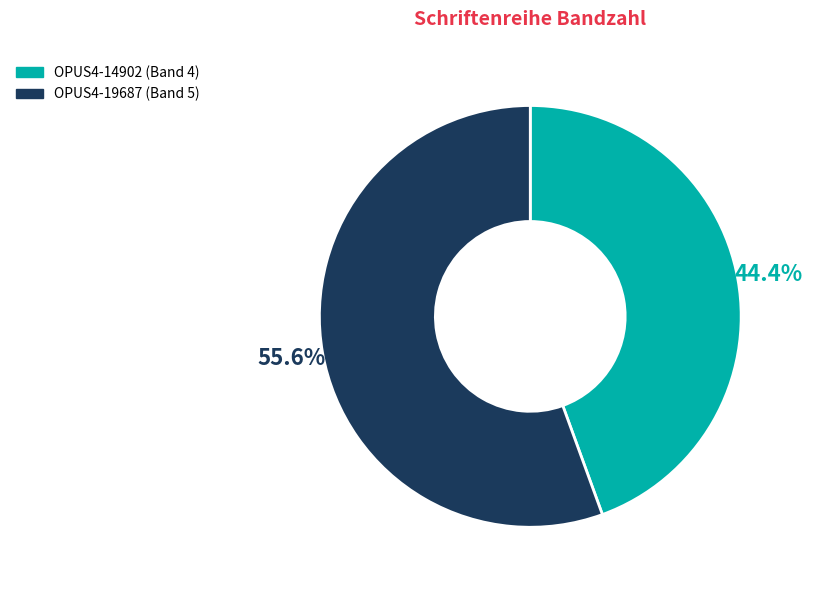

How many slices are in this pie chart?

2